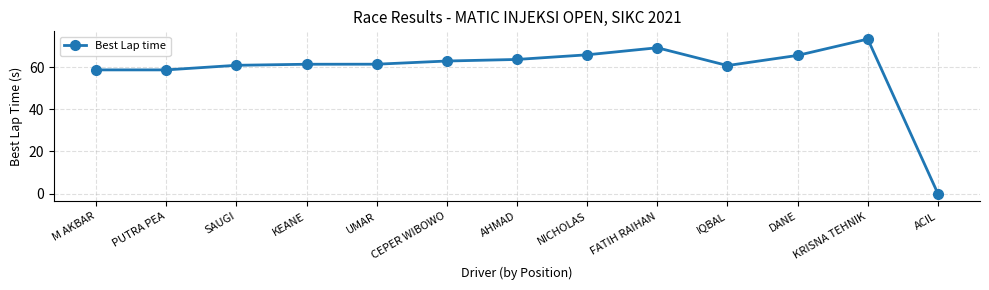

What is the sum of all values?

762.8